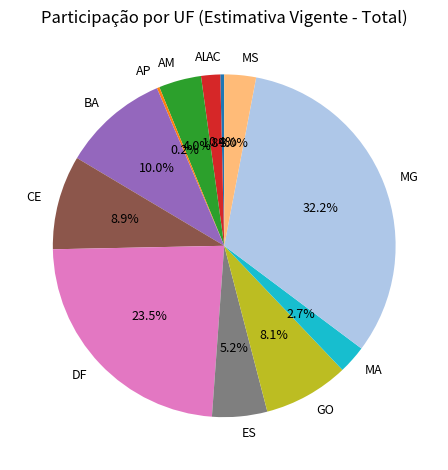

Combined, what portion of the pie is DF and AM?

27.5%